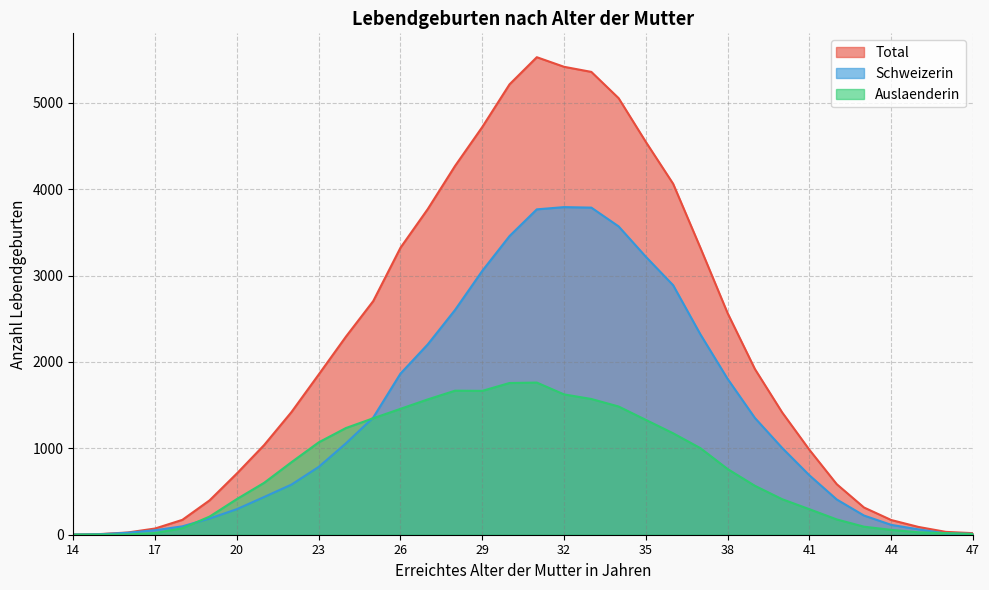

How many series are shown in this chart?

3